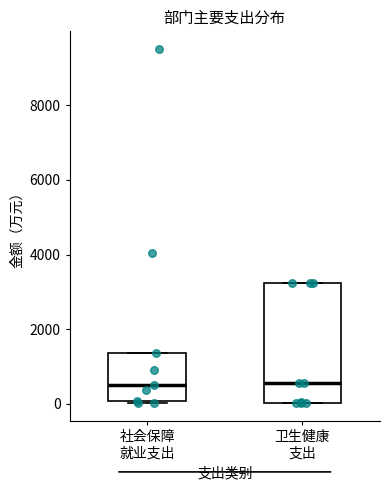

Comparing the boxes themselves (not the whiskers), which one is the tallest?

卫生健康 支出